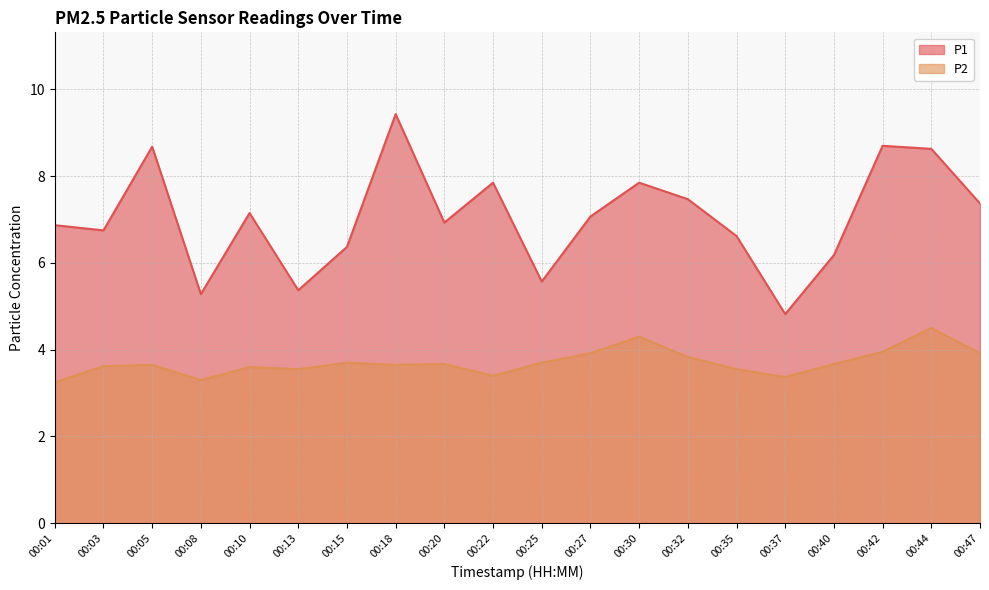

Reading left to right, what are all the values shown in this chart?

P1: 6.9	6.8	8.7	5.3	7.2	5.4	6.4	9.4	6.9	7.8	5.6	7.1	7.8	7.5	6.6	4.8	6.2	8.7	8.6	7.4
P2: 3.2	3.6	3.6	3.3	3.6	3.5	3.7	3.6	3.7	3.4	3.7	3.9	4.3	3.8	3.5	3.4	3.7	4.0	4.5	3.9